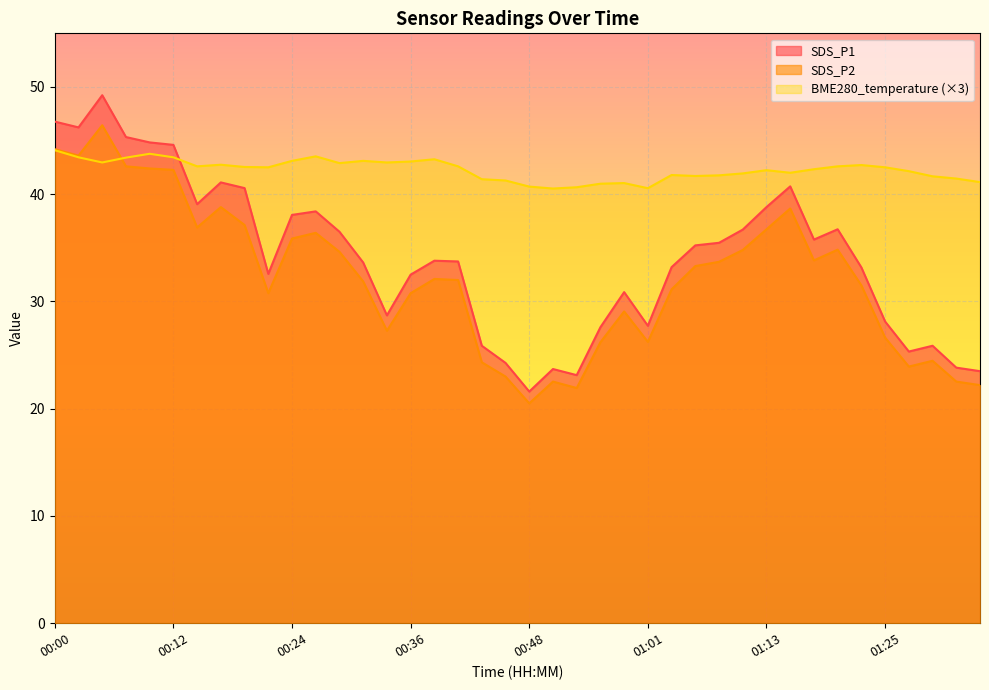

Is it true that SDS_P2 equals 33.6 at 01:27?

False